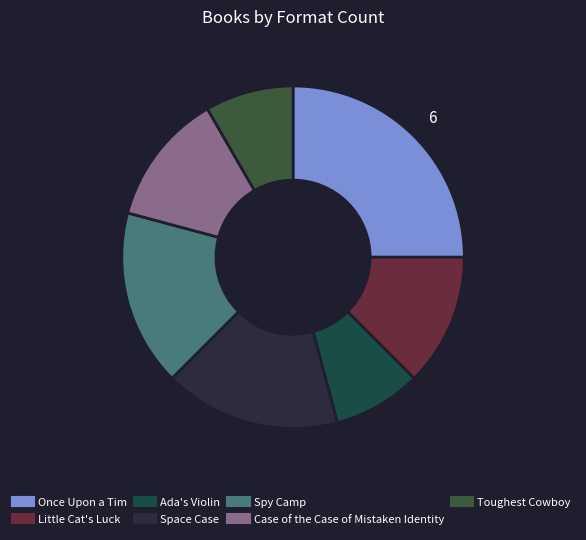

Count the number of slices in the pie.

7